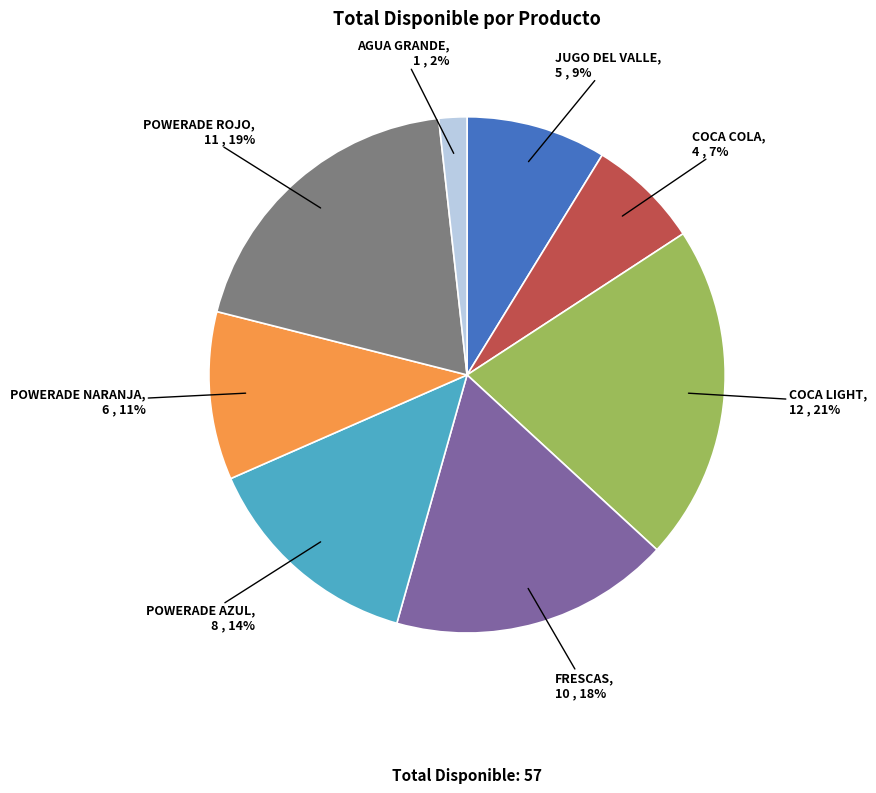

What is the smallest slice in the pie chart?

AGUA GRANDE